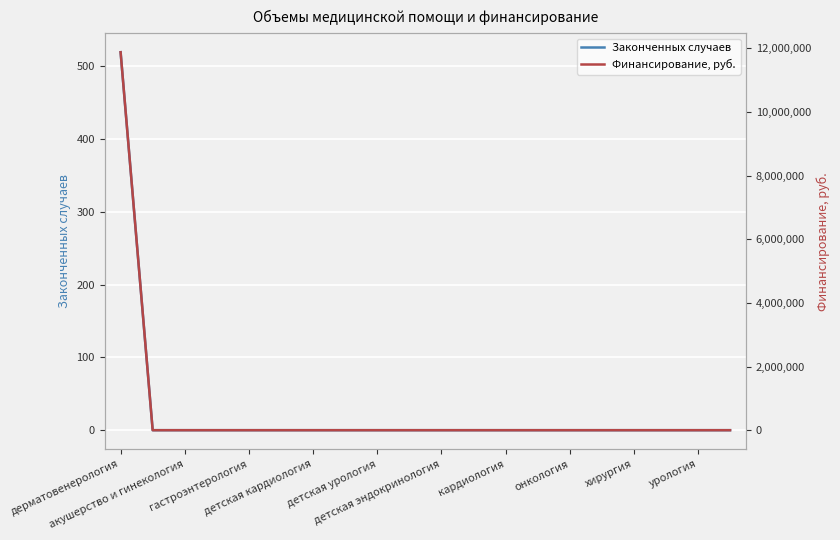

How many series are shown in this chart?

2